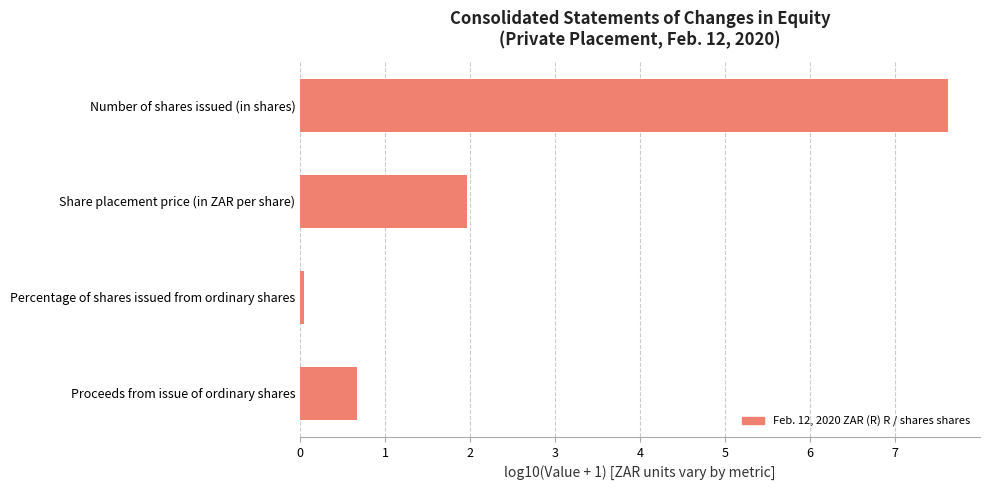

Count the number of data series in this chart.

1